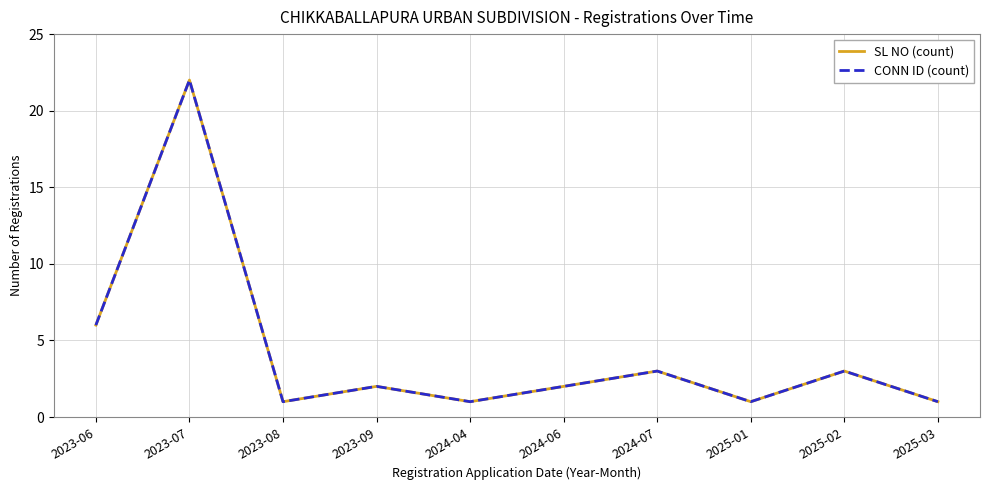

The CONN ID (count) series shows 1 at 2025-01. True or false?

True